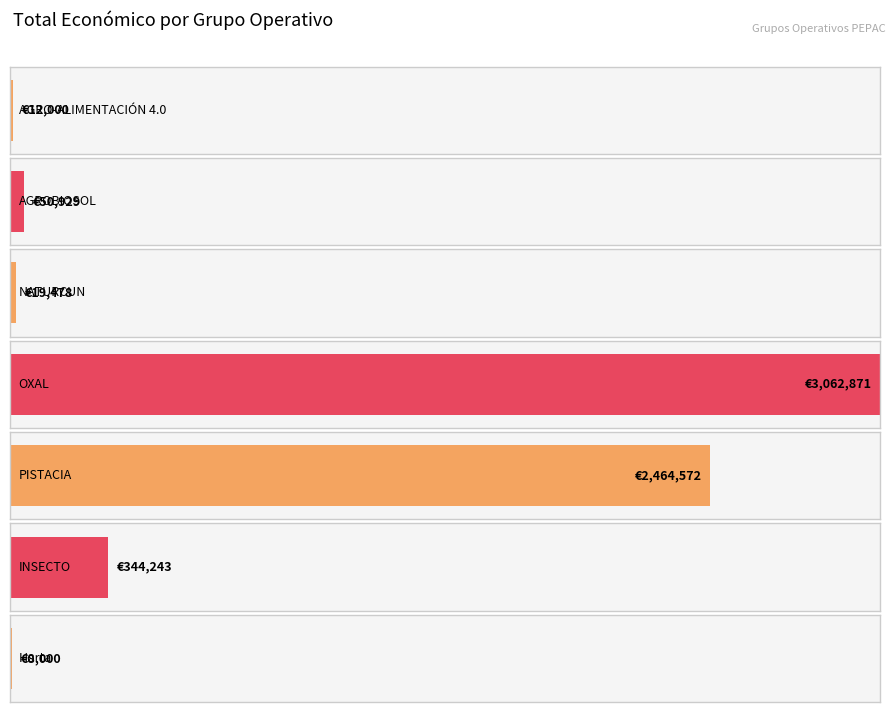

True or false: the data shows 344243 at INSECTO.

True